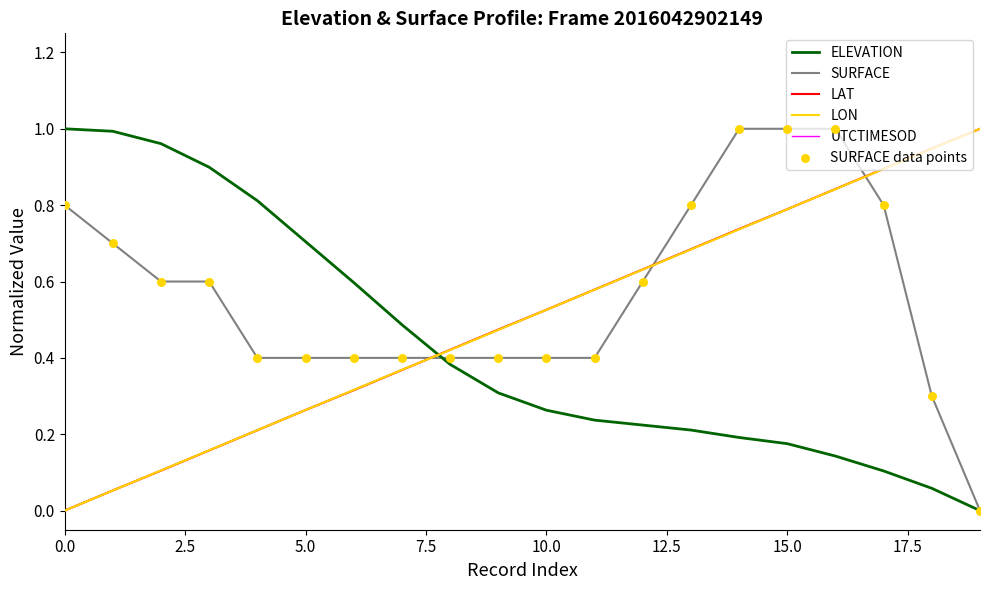

Which series has the largest total across all categories?

SURFACE